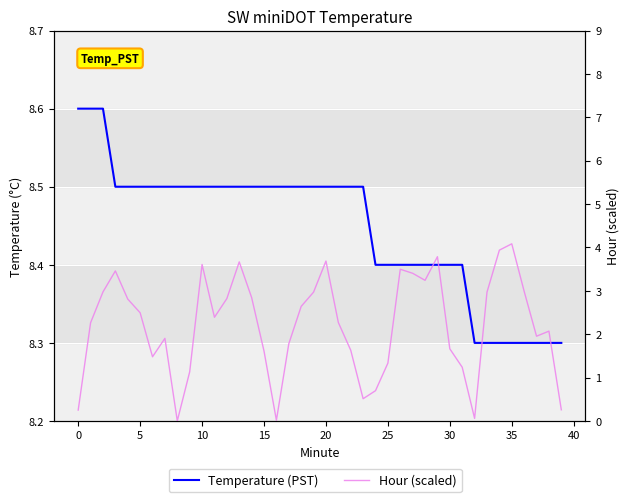

Between 13 and 26, which is larger?

13